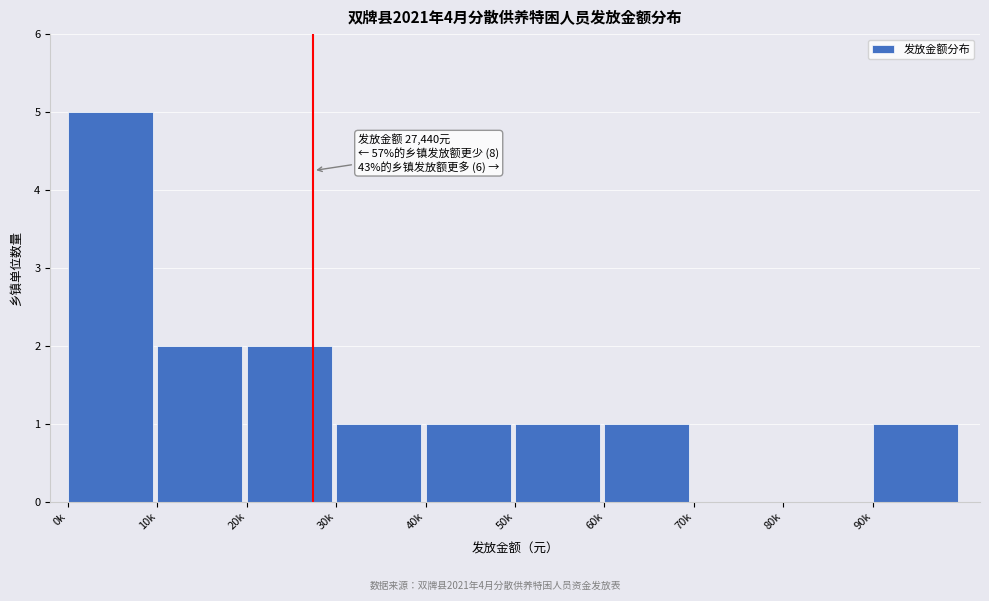

Reading left to right, list all the values displayed in this chart.

0k=5	10k=2	20k=2	30k=1	40k=1	50k=1	60k=1	70k=0	80k=0	90k=1